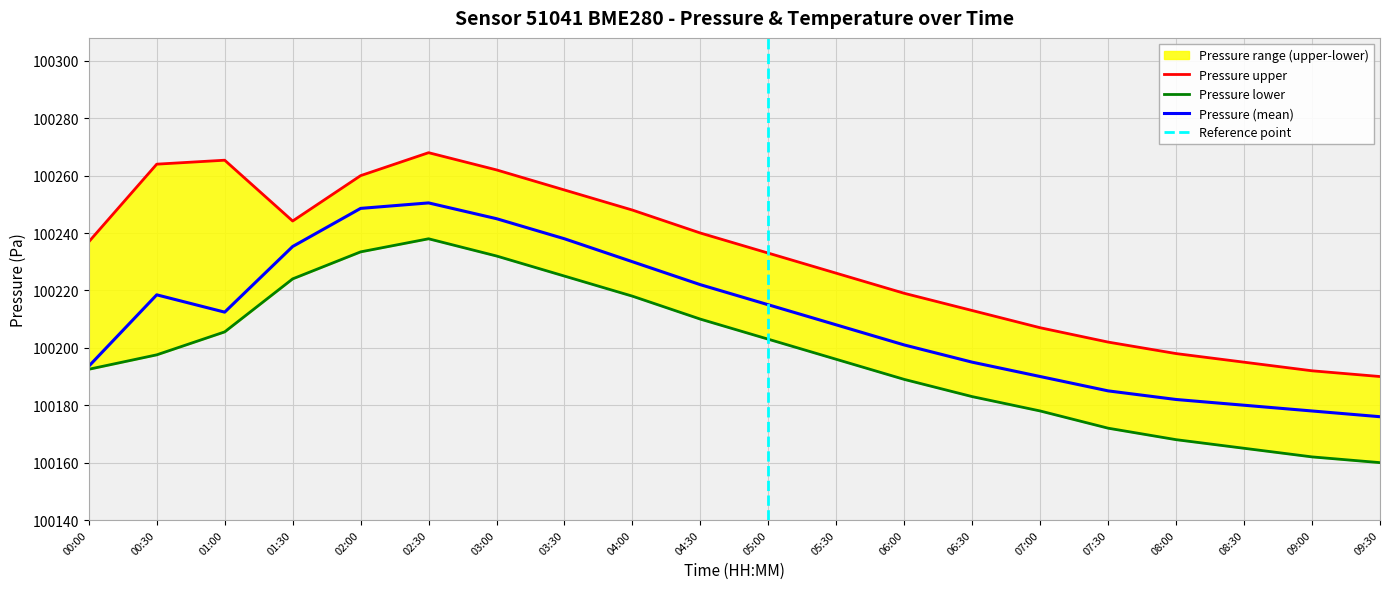

What is the value of the pressure point at the 12th from the left?

100208.0